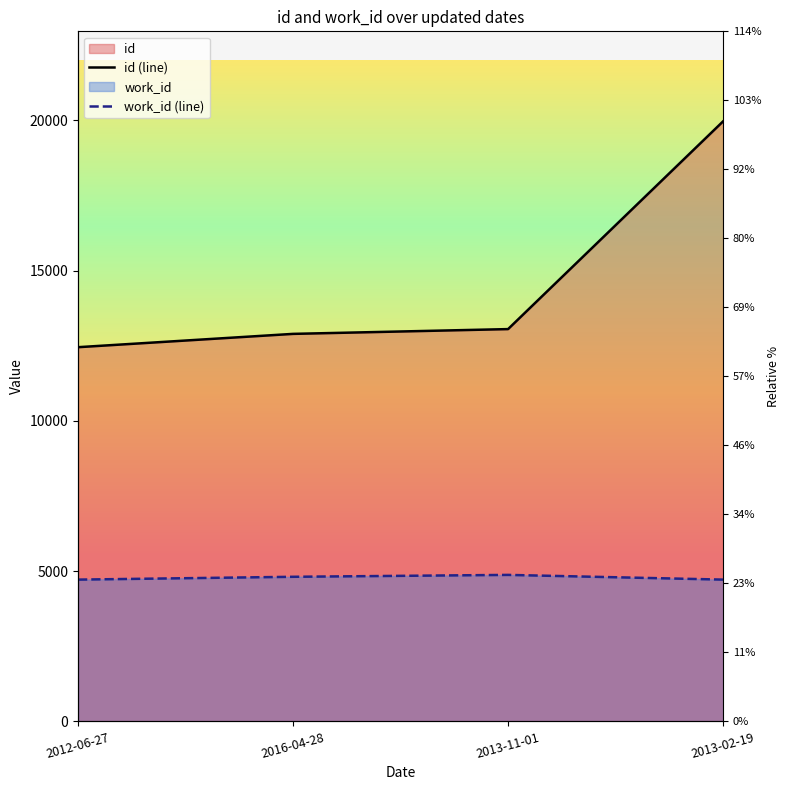

At 2013-11-01, list the series in order from smallest to largest.

work_id, id